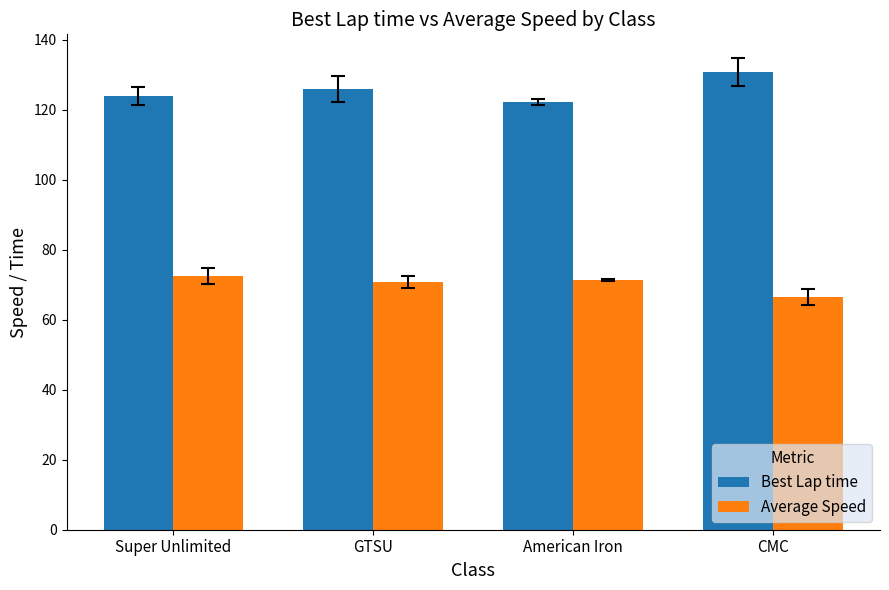

Reading right to left, list all the values displayed in this chart.

Best Lap time: 130.7	122.2	125.9	123.9
Average Speed: 66.5	71.4	70.7	72.6